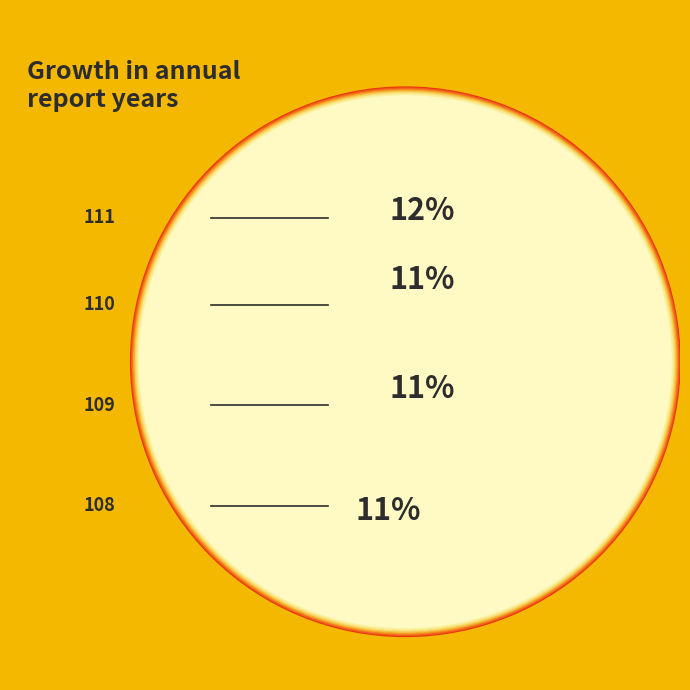

The 105 slice represents 20% of the pie. True or false?

False